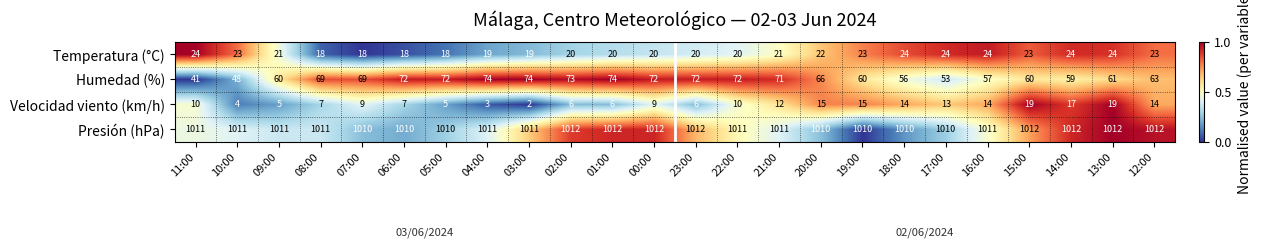

Which label corresponds to the smallest value in the chart?

03:00